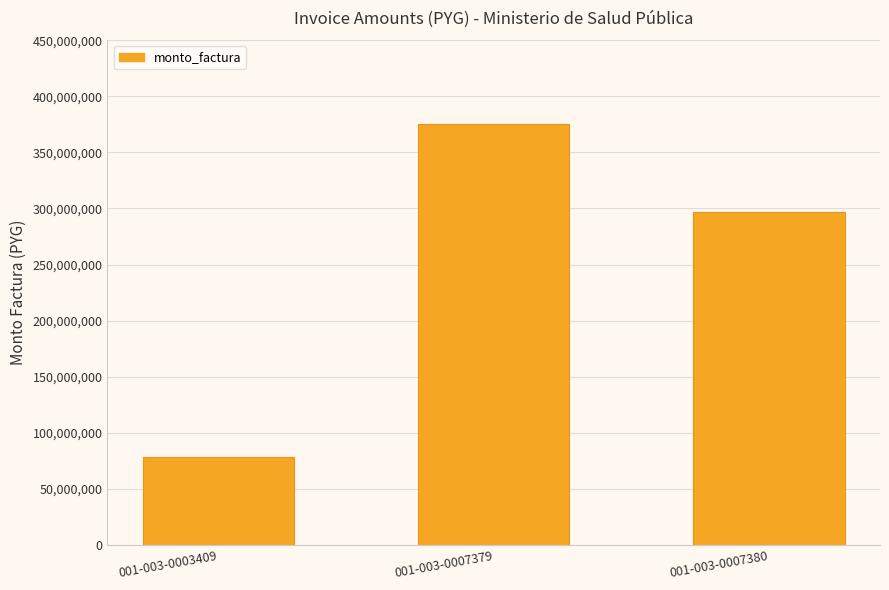

Is it true that the value at 001-003-0007380 is 296989000?

True